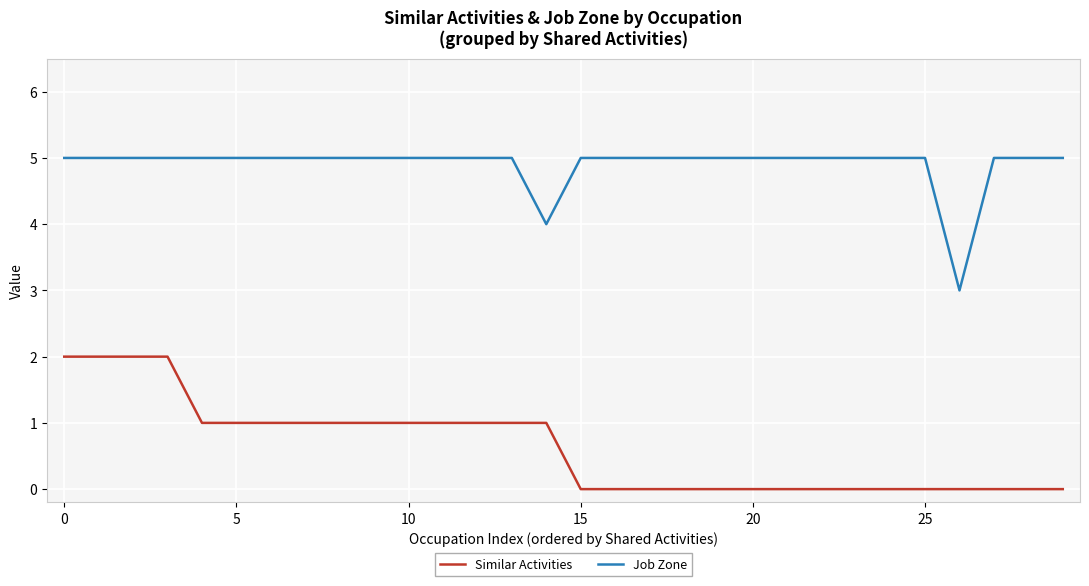

What is the difference between the maximum and minimum values in the Job Zone series?

2